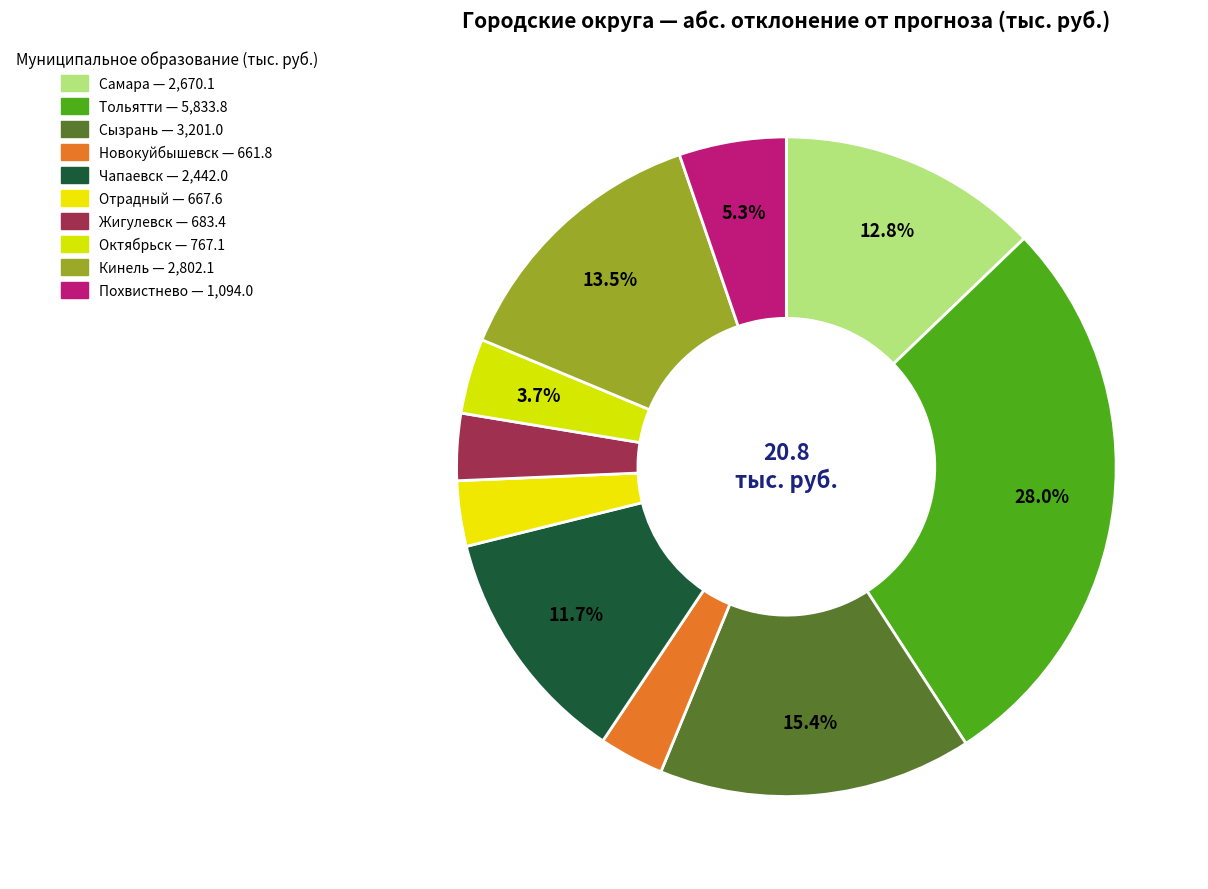

Do Жигулевск and Сызрань together represent more than half of the pie?

No